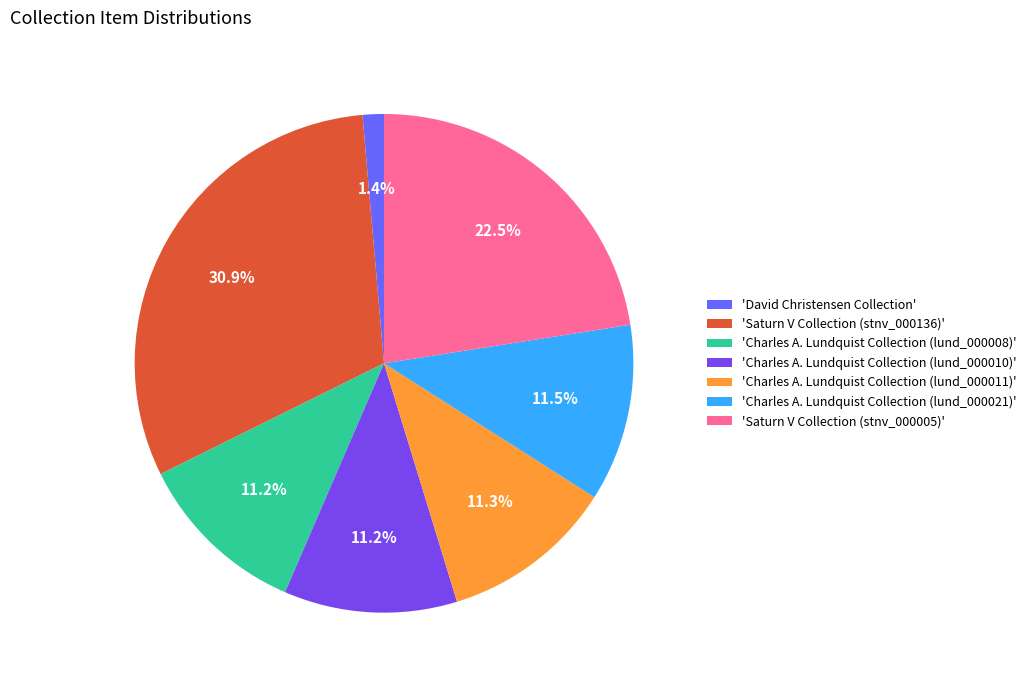

Is 'Charles A. Lundquist Collection (lund_000011)' the majority of the pie?

No